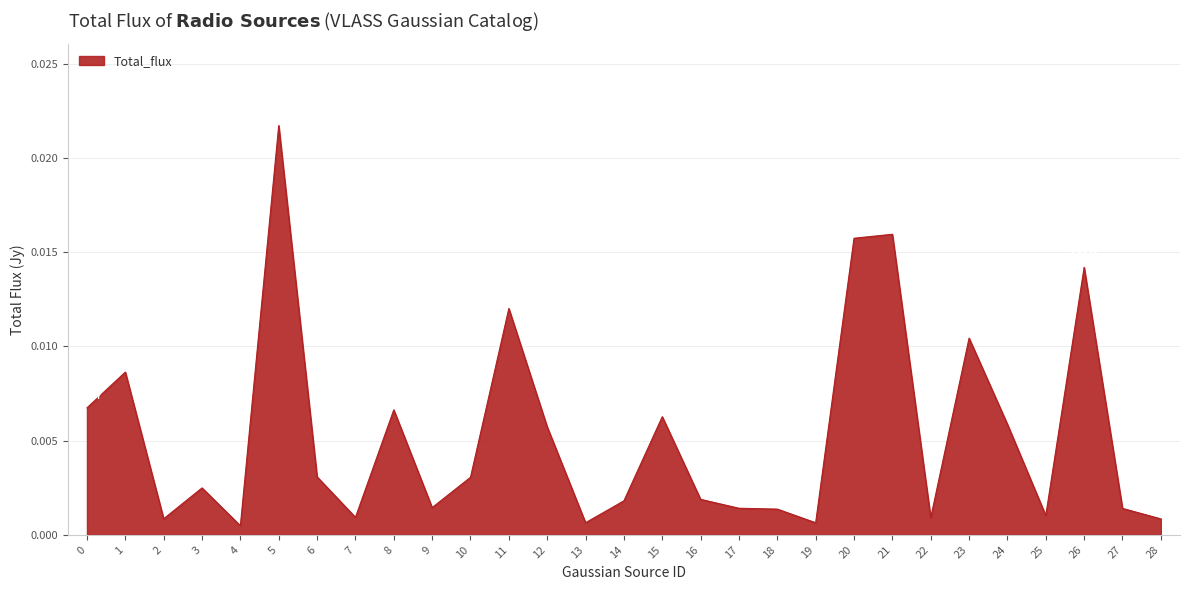

How many lines are shown in the chart?

1